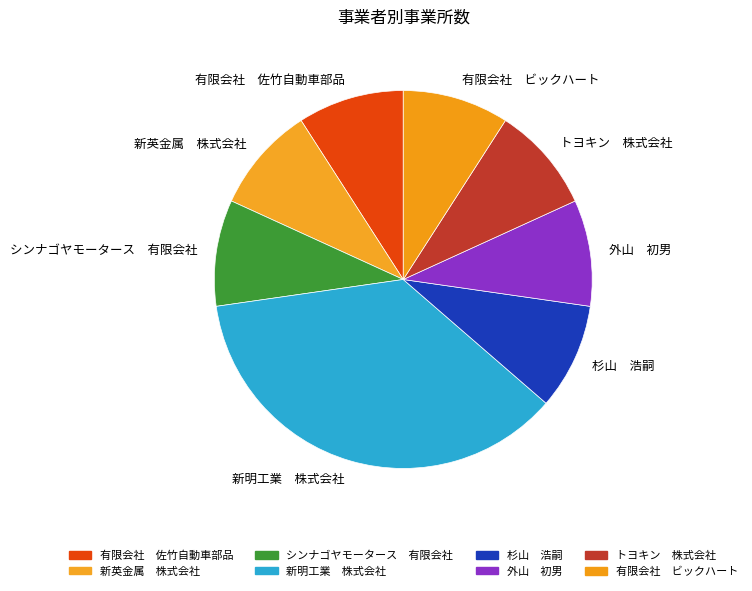

What is the largest slice in the pie chart?

新明工業 株式会社